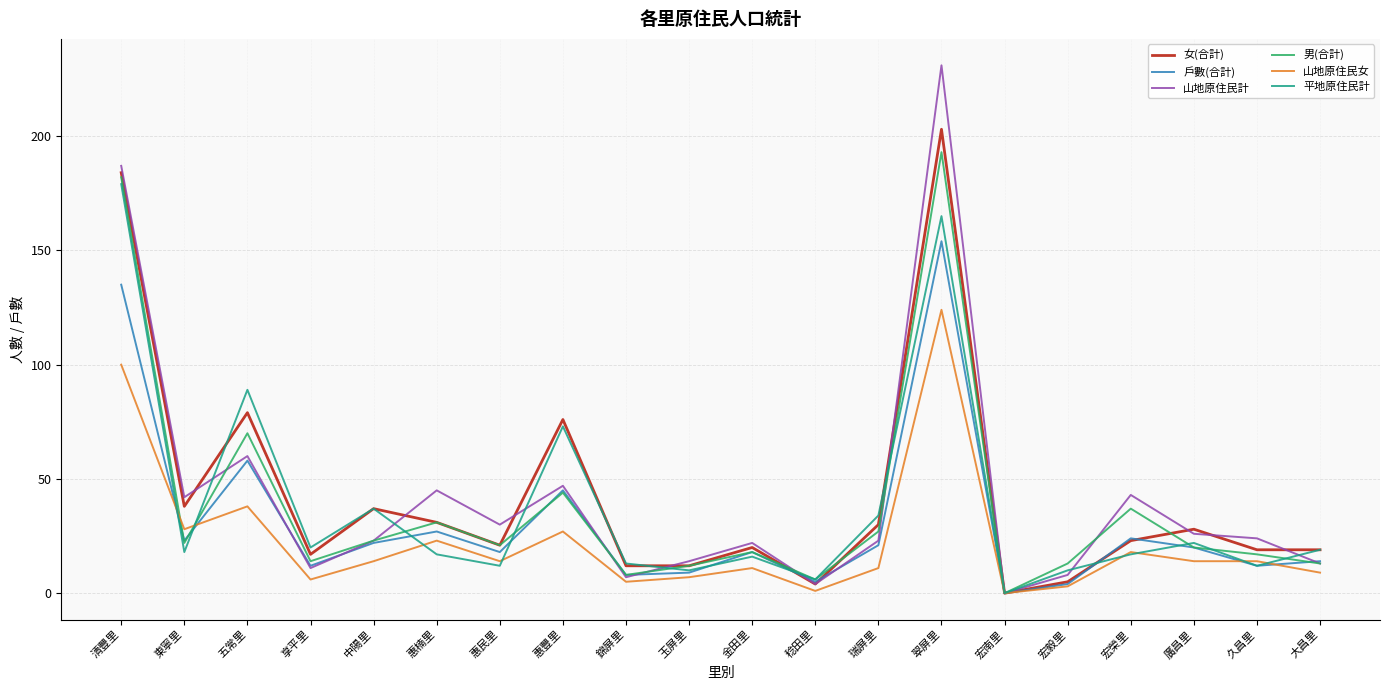

True or false: 女(合計) has a value of 8 at 惠楠里.

False